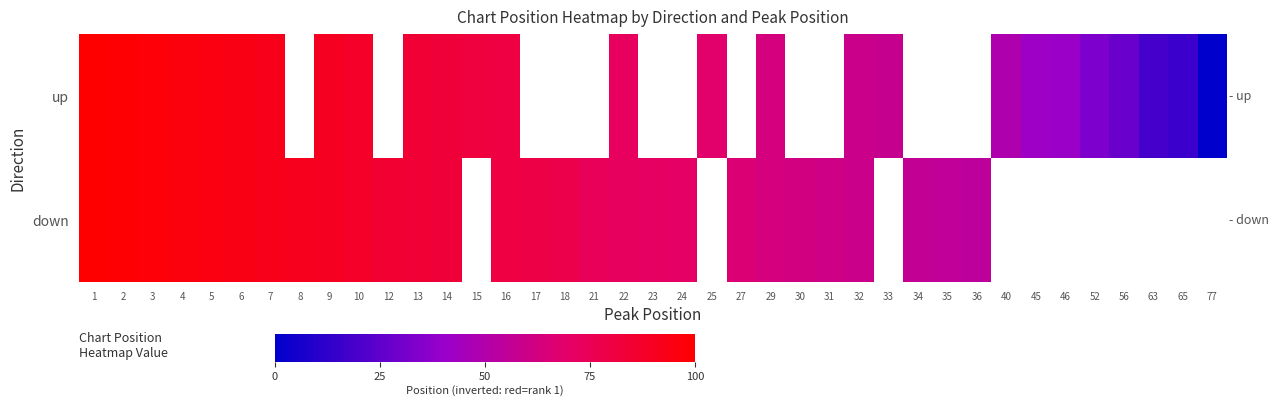

What is the greatest value displayed?

77.0